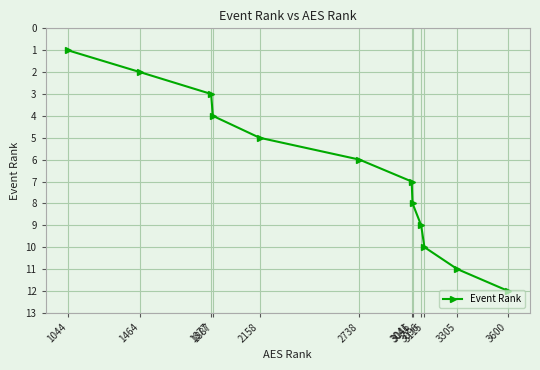

Is it true that the value at 3041 is 12?

False